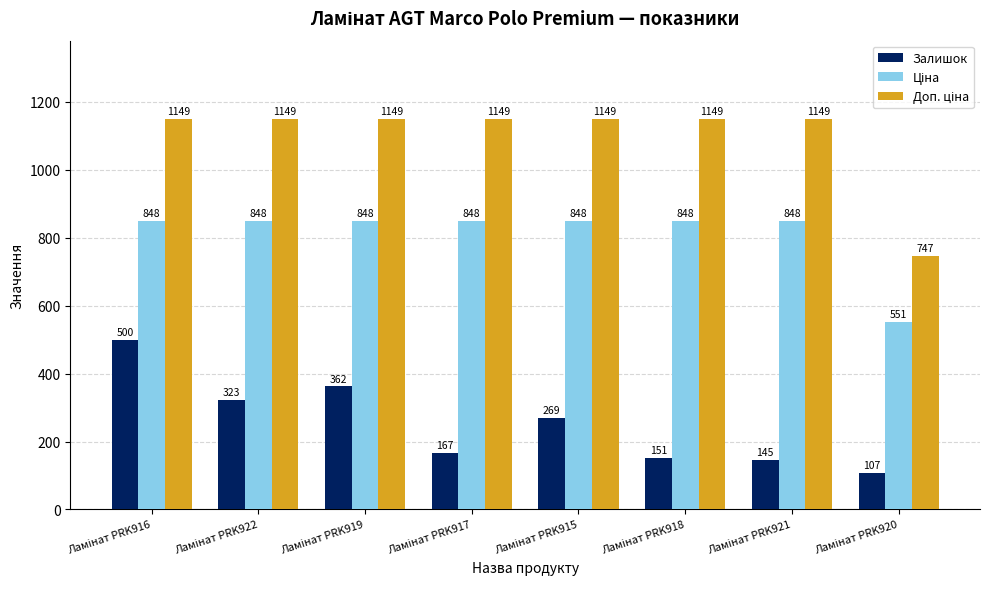

At how many categories does at least one series exceed 277?

8